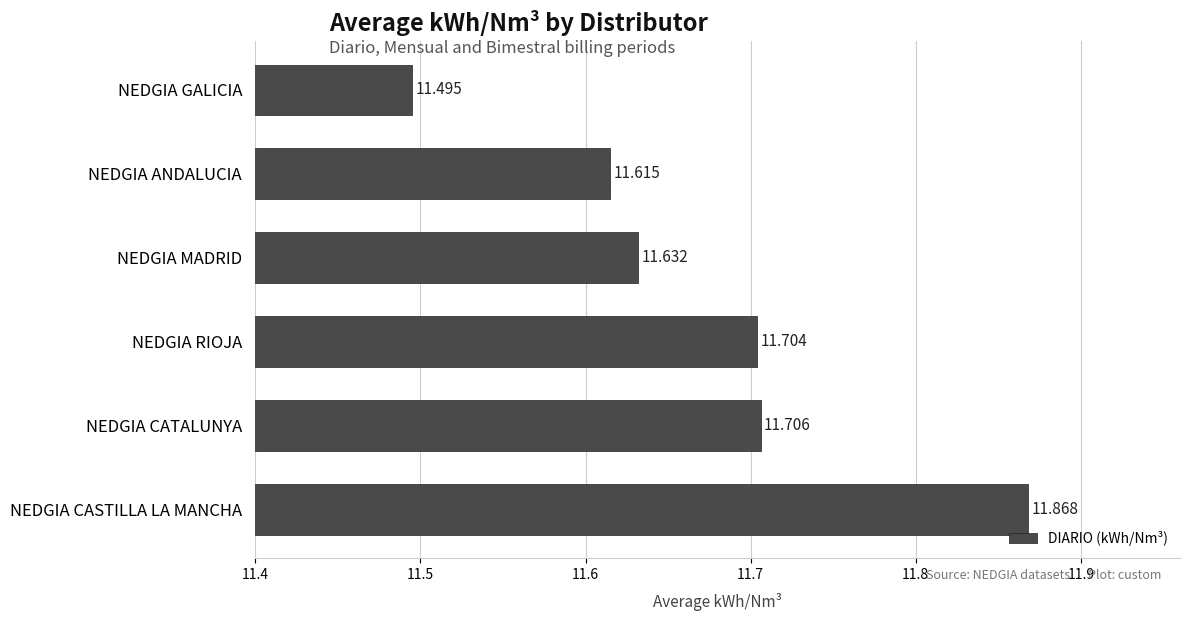

Between NEDGIA MADRID and NEDGIA GALICIA, which is larger?

NEDGIA MADRID